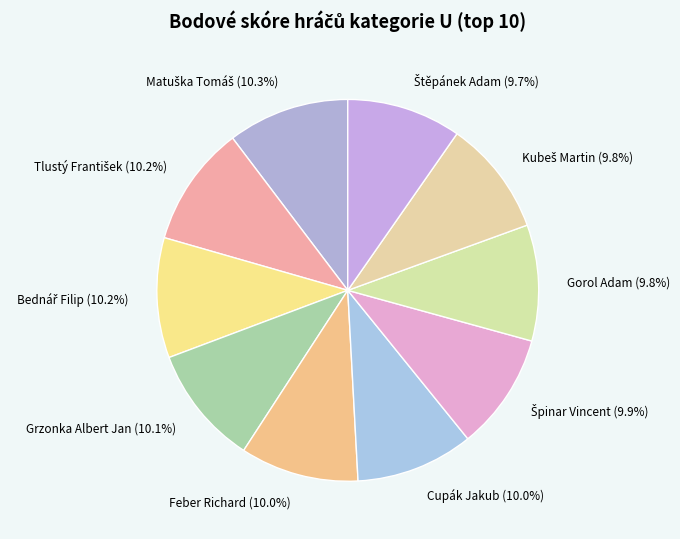

What is the ratio of the value at Gorol Adam to the value at Feber Richard?

1.0